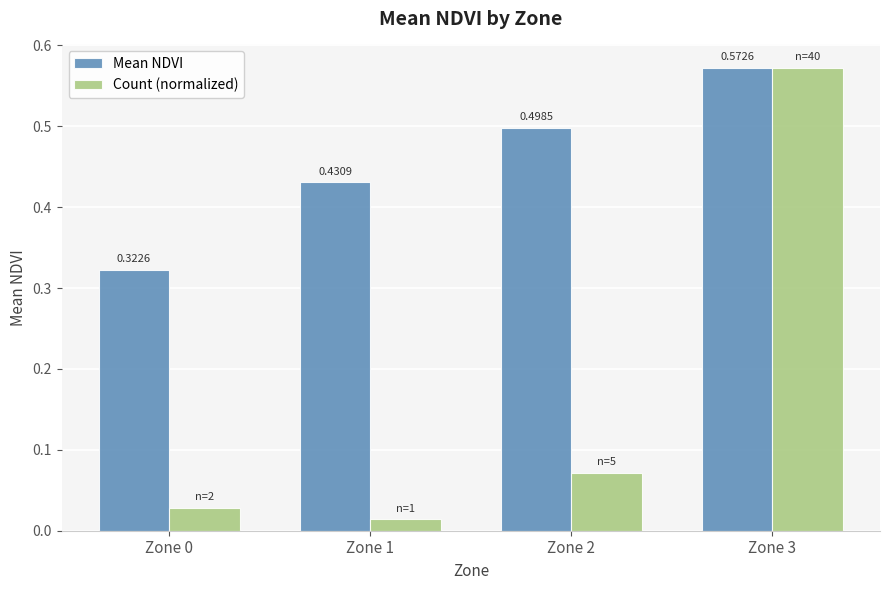

What is the sum of the Mean NDVI values at Zone 2 and Zone 1?

0.9